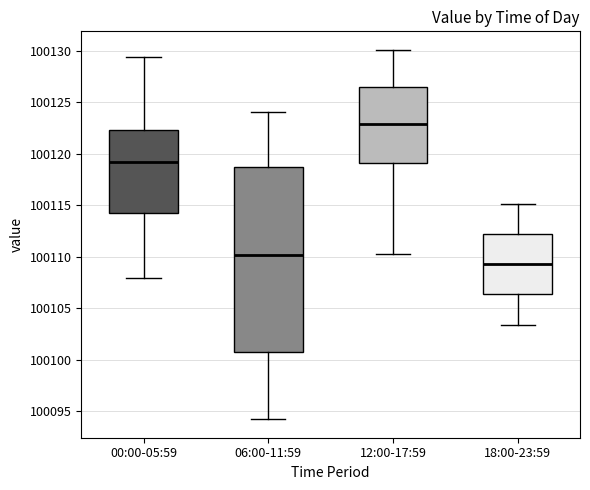

Reading left to right, transcribe this box plot: for each box, give where its median line is, the range the box spans, and where its two whiskers end, as read against the y-axis. The values are not printed on the chart, so give them approximately, as read against the axis.

00:00-05:59: median 100119.0, box 100114.0 to 100122.5, whiskers 100108.0 to 100129.5
06:00-11:59: median 100110.0, box 100100.5 to 100118.5, whiskers 100094.0 to 100124.0
12:00-17:59: median 100123.0, box 100119.0 to 100126.5, whiskers 100110.5 to 100130.0
18:00-23:59: median 100109.5, box 100106.5 to 100112.0, whiskers 100103.5 to 100115.0